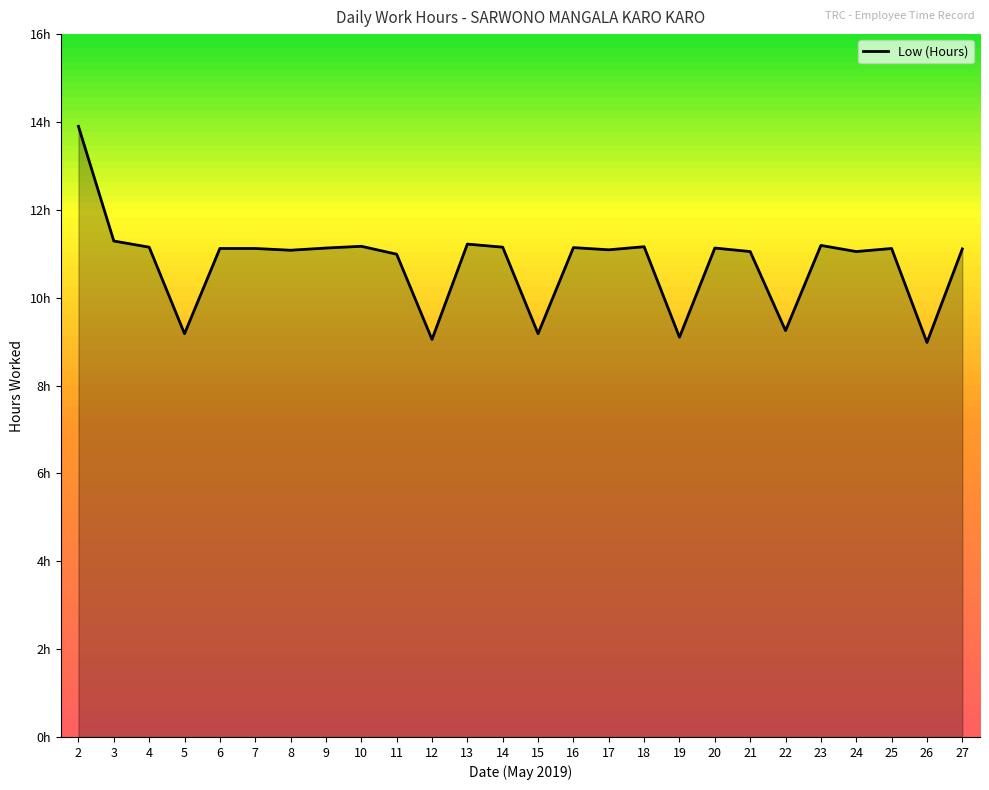

Reading right to left, list all the values displayed in this chart.

27=11.1	26=9.0	25=11.1	24=11.1	23=11.2	22=9.2	21=11.1	20=11.1	19=9.1	18=11.2	17=11.1	16=11.1	15=9.2	14=11.2	13=11.2	12=9.1	11=11.0	10=11.2	9=11.1	8=11.1	7=11.1	6=11.1	5=9.2	4=11.2	3=11.3	2=13.9